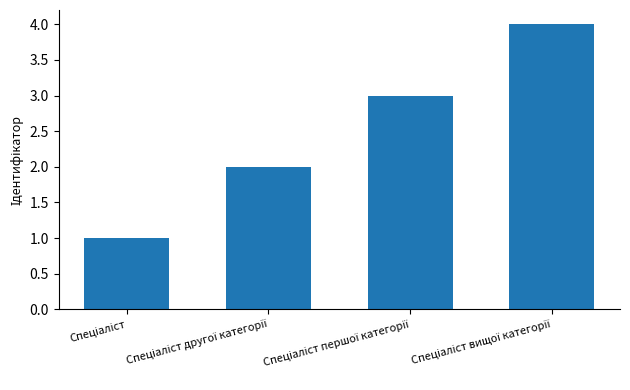

What is the greatest value displayed?

4